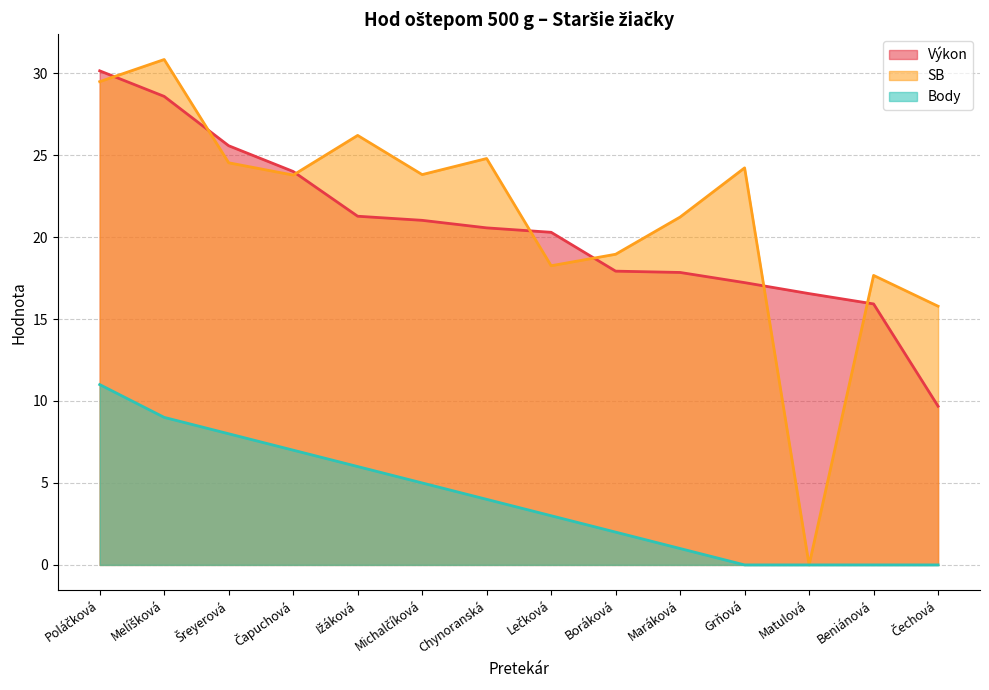

True or false: Body and SB intersect in this chart.

False